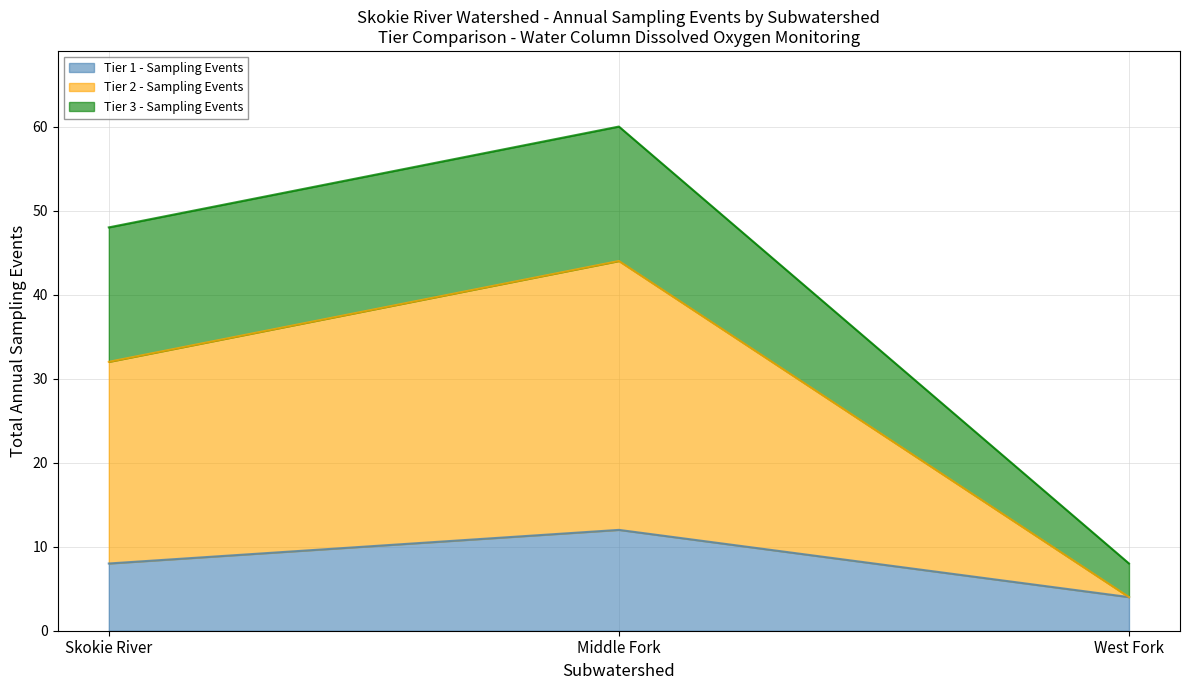

What is the highest value of the Tier 1 - Sampling Events series?

12